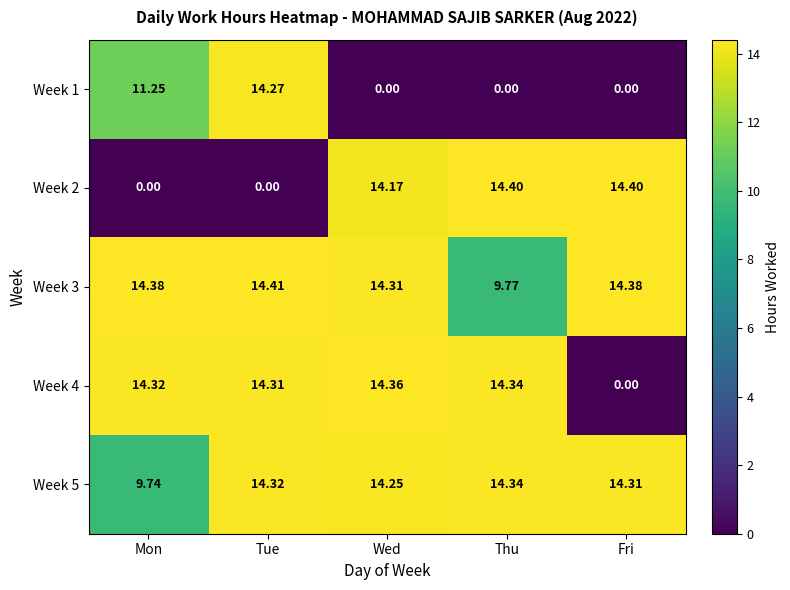

Which category has the highest value across all series?

Tue